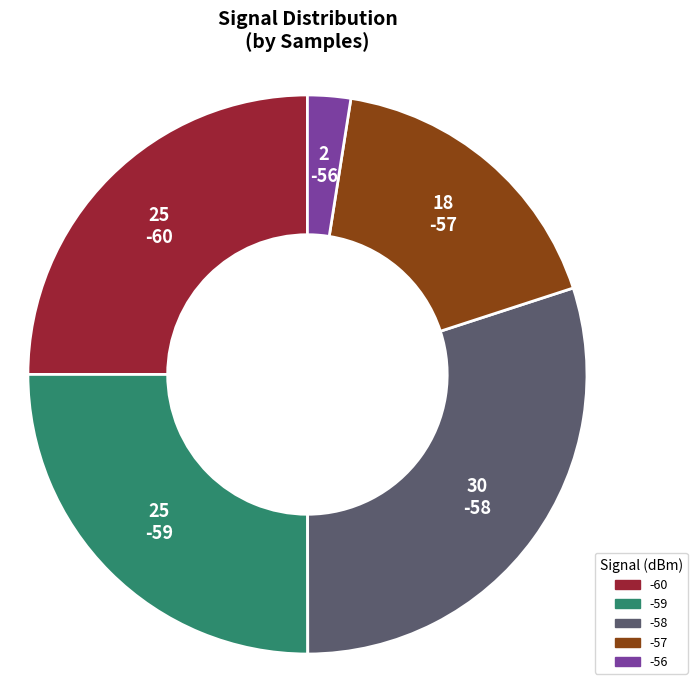

The -59 slice represents 14% of the pie. True or false?

False